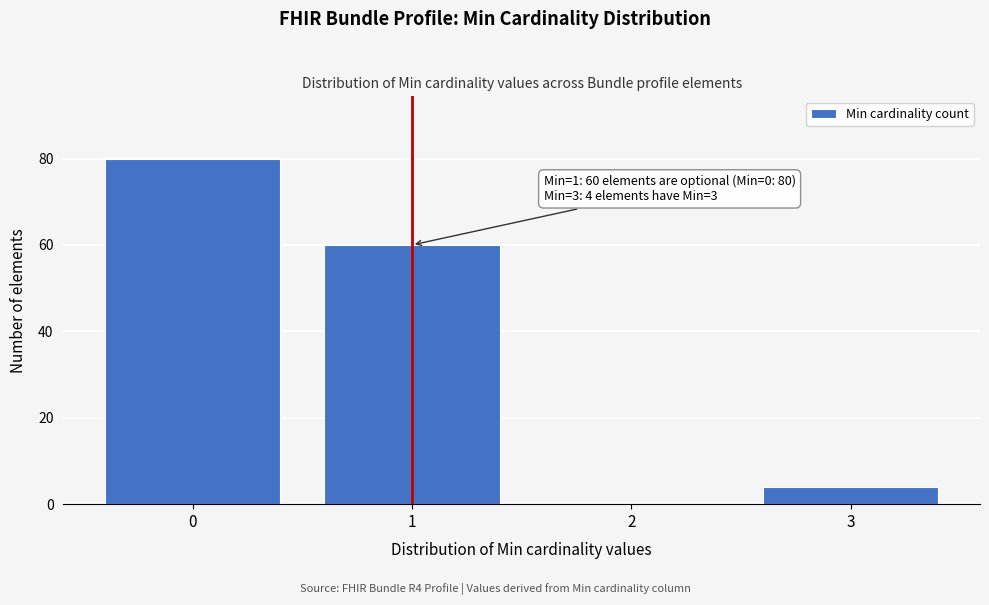

Reading left to right, extract all data points from this chart.

0=80	1=60	2=0	3=4